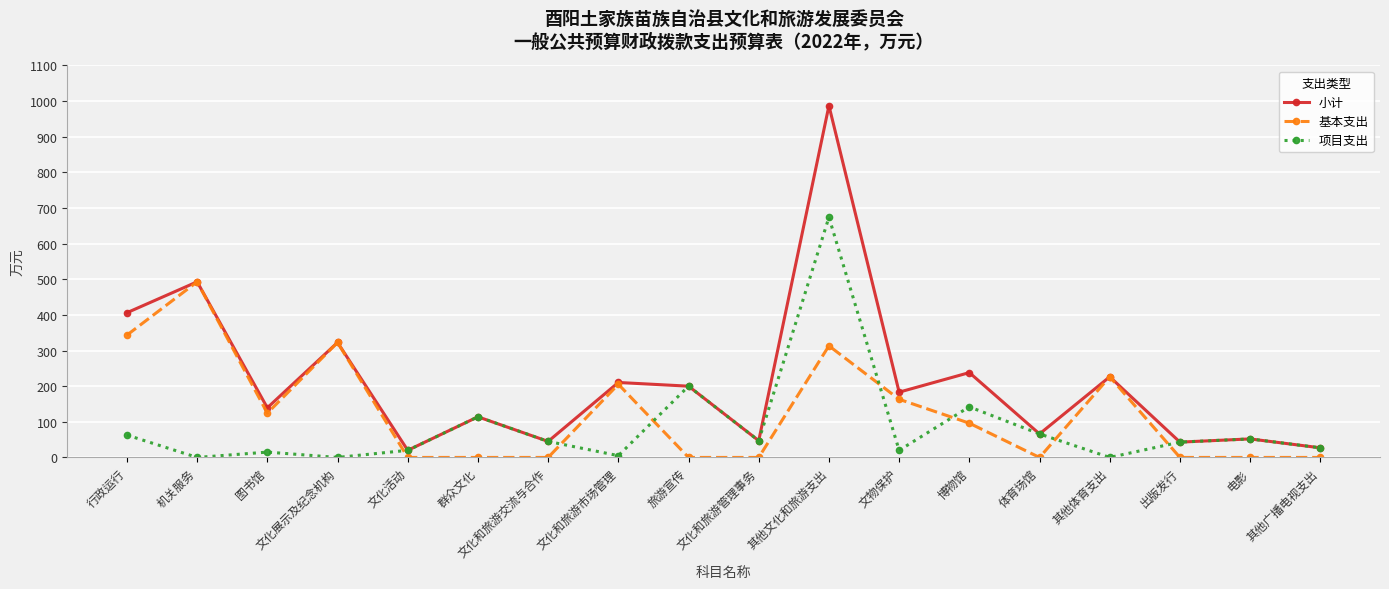

Where is 项目支出 nearest to the value 336?

旅游宣传